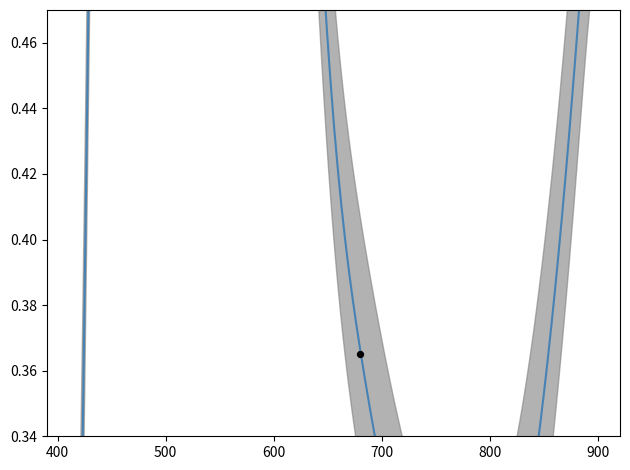

Which series contains the highest Y value?

NET Disapprove